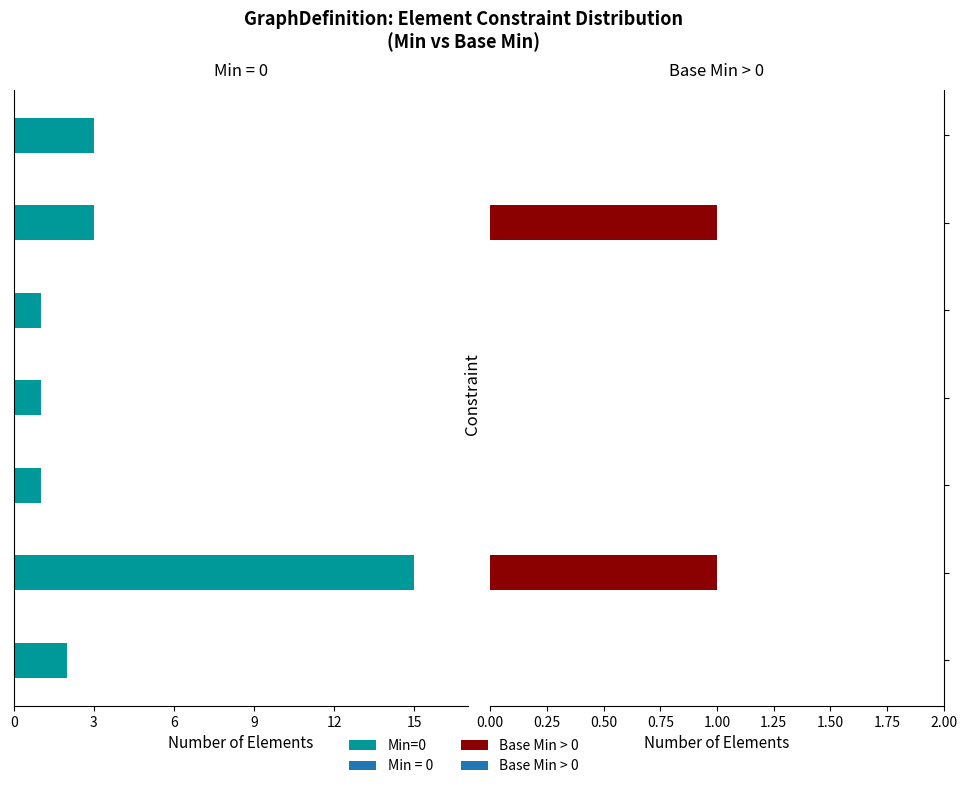

What is the difference between the maximum and second lowest values in the Base Min > 0 series?

1